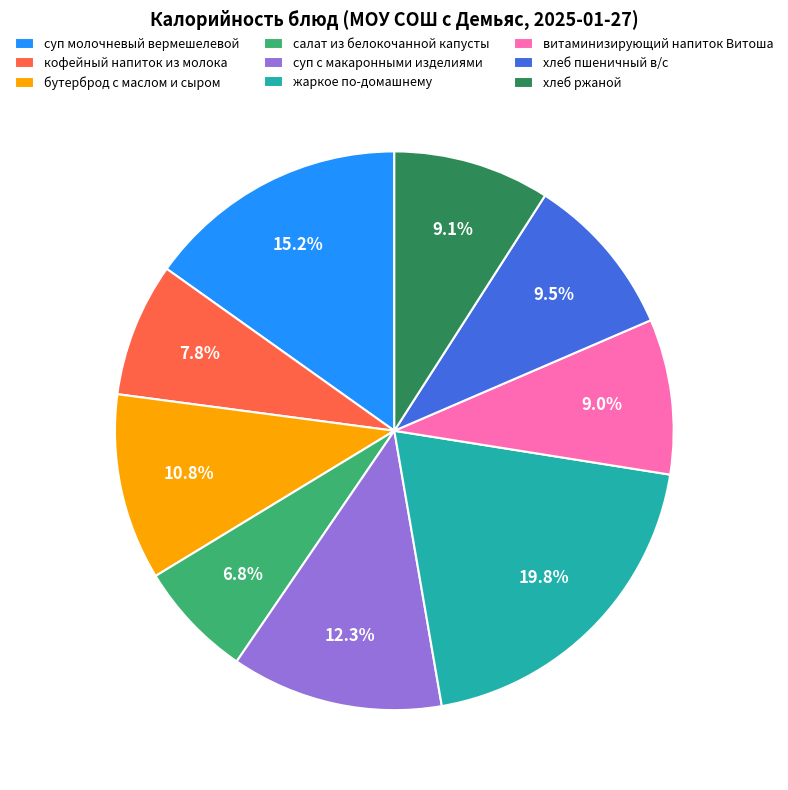

How many slices are in this pie chart?

9